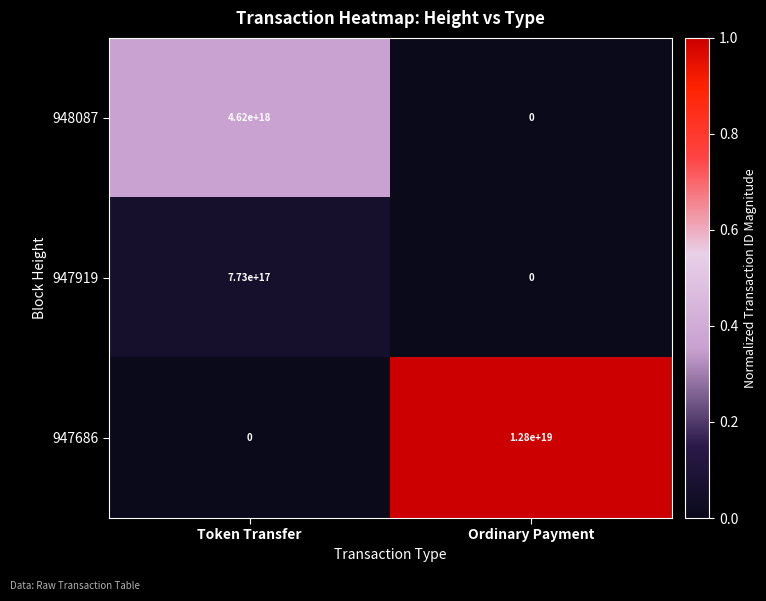

Which series changed the most between Token Transfer and Ordinary Payment?

947686